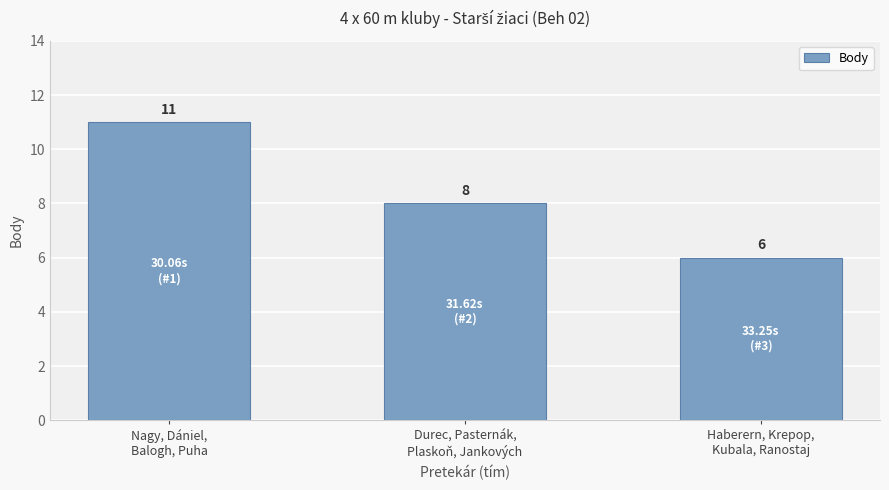

How many distinct data groups are displayed?

1